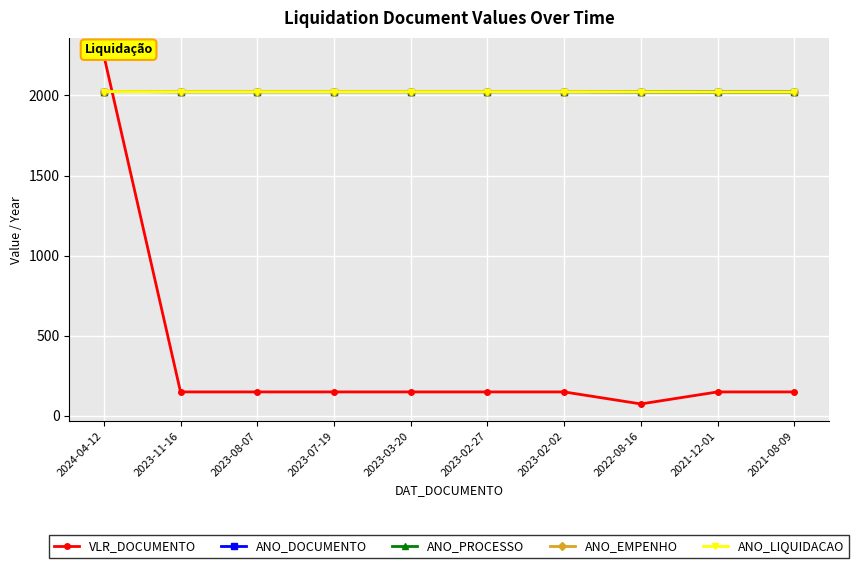

What is the minimum value shown in the chart?

75